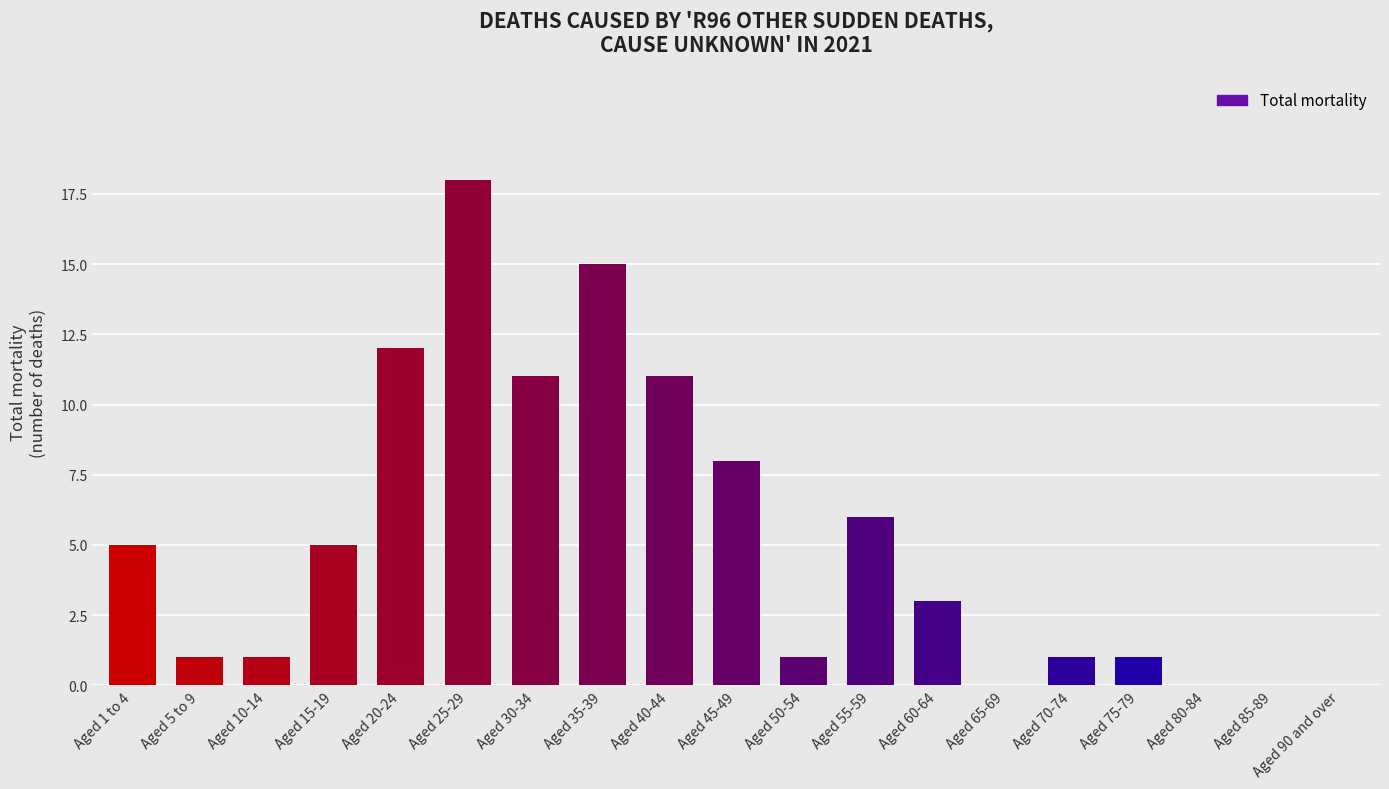

The chart shows a value of 15 at Aged 35-39. True or false?

True